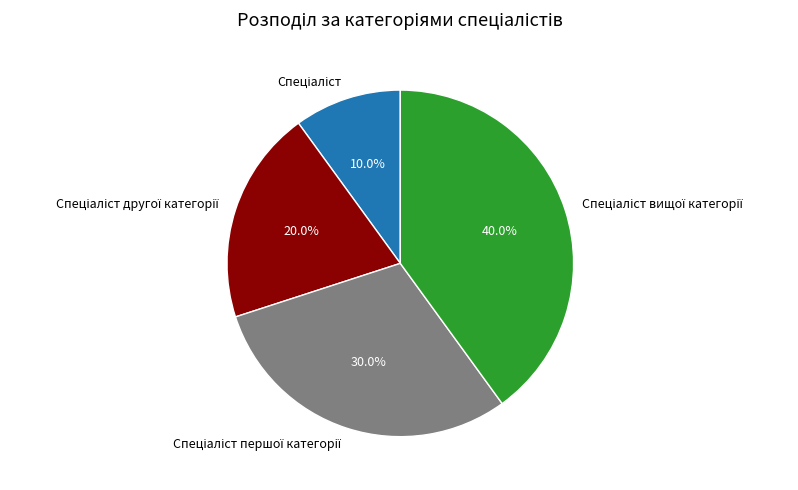

Does any single category account for the majority?

No